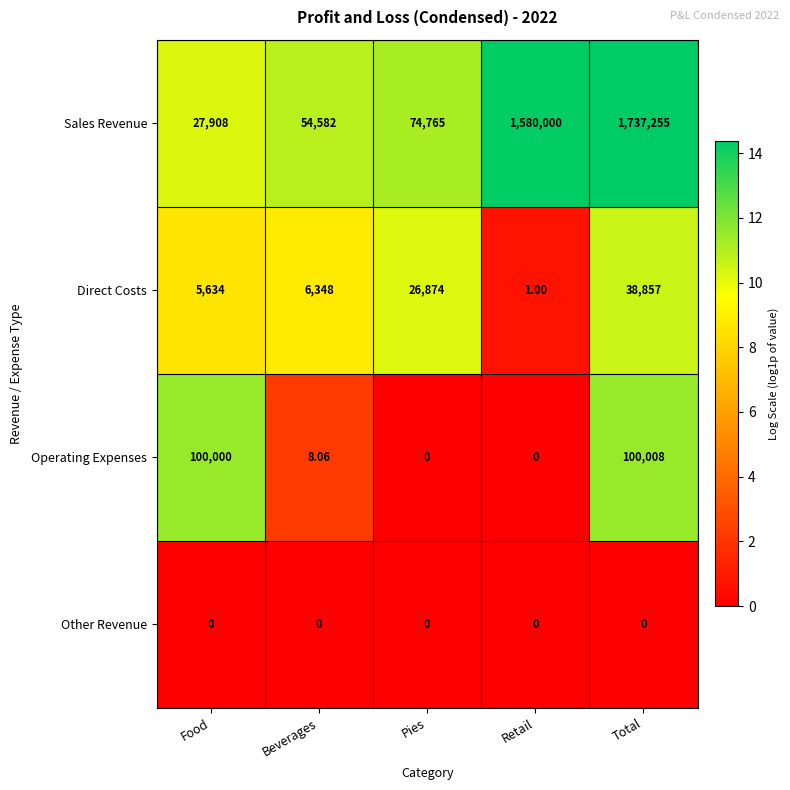

At how many categories does at least one series exceed 0?

5